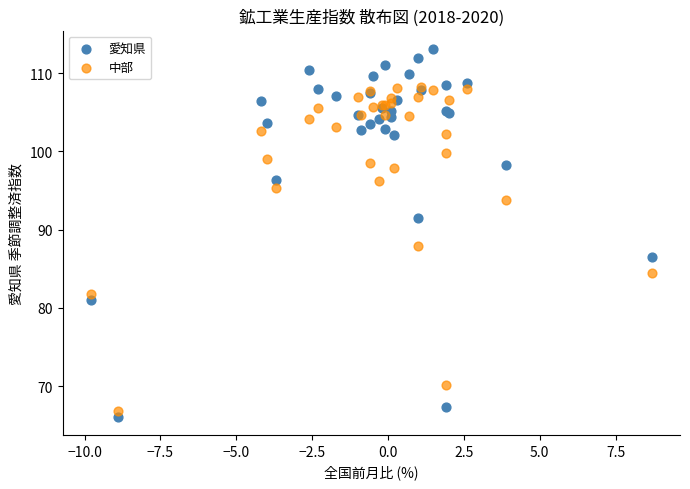

In the 愛知県 series, what Y value is closest to 89?

86.5